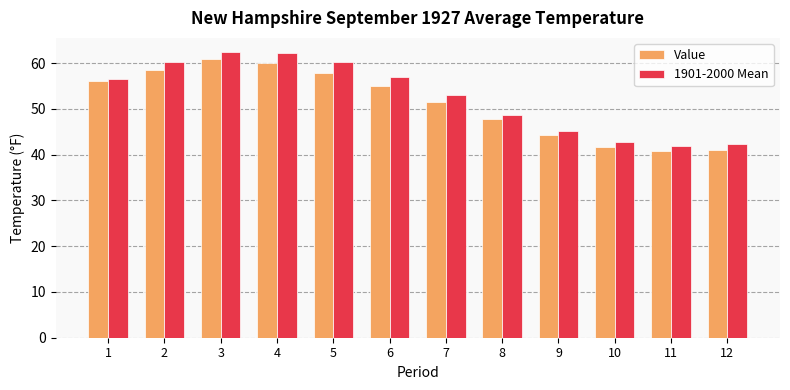

What is the value of the Value bar at the 9th from the left?

44.4